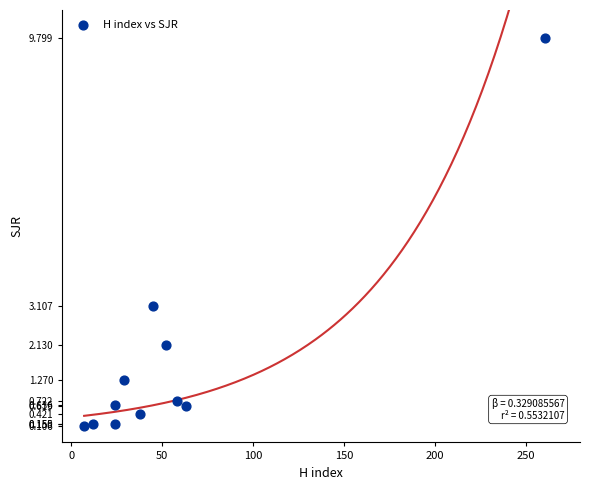

What is the average X value?

55.7